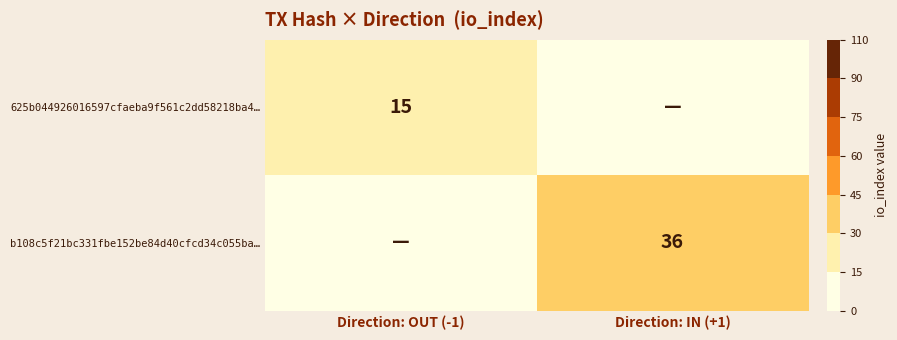

The value of 625b044926016597cfaeba9f561c2dd58218ba4… at Direction: OUT (-1) is 24. True or false?

False